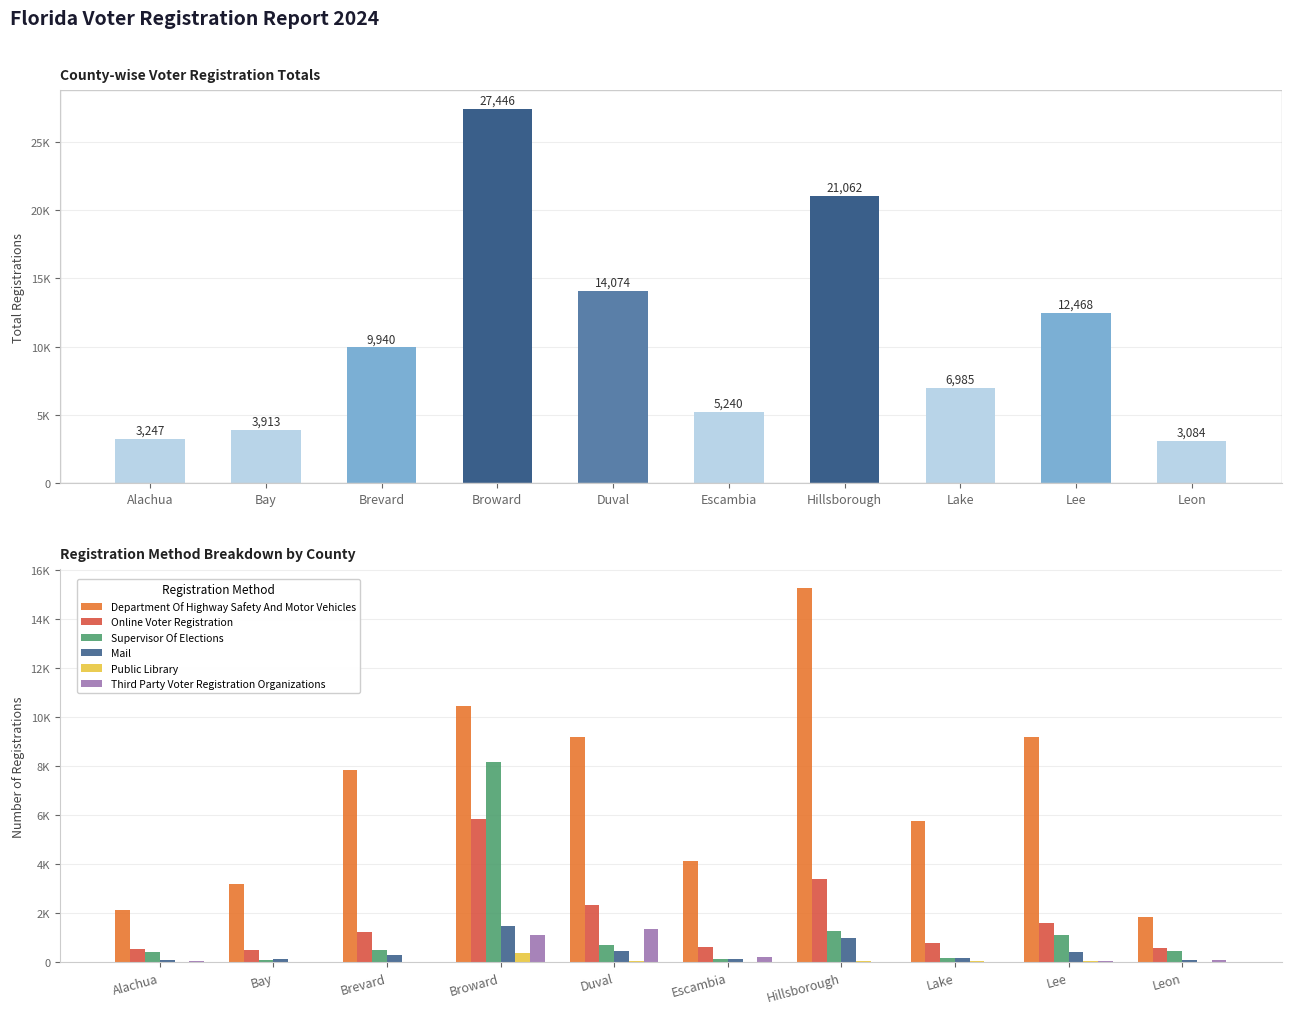

Are the bars horizontal?

No